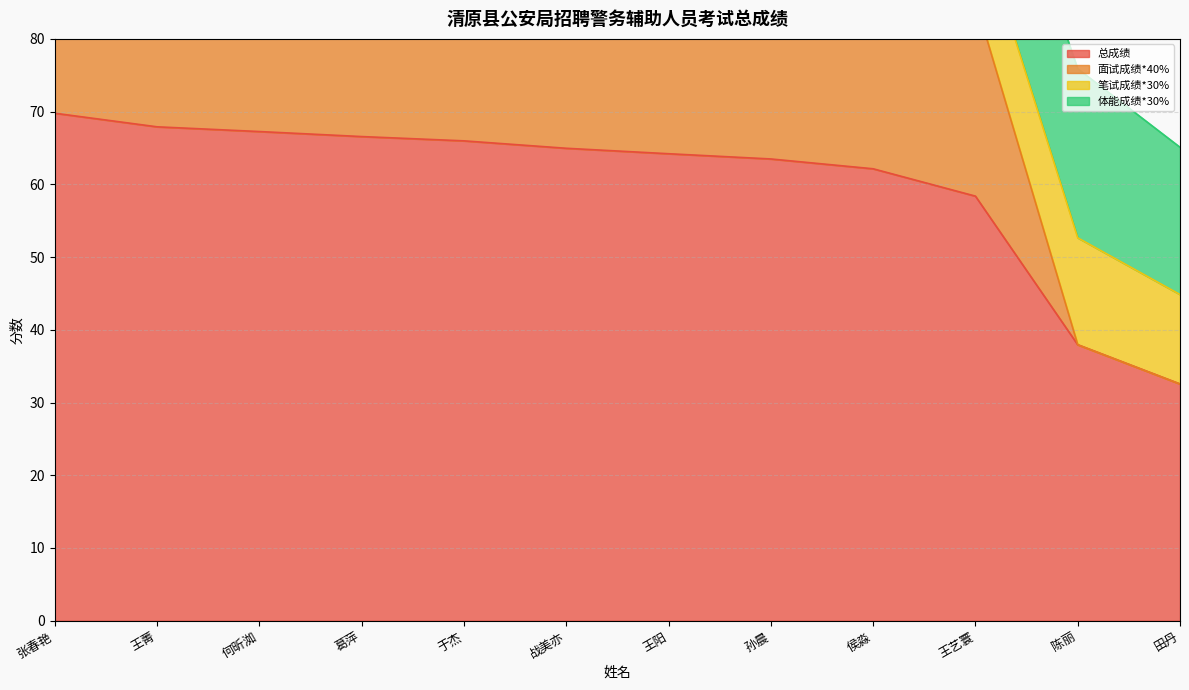

True or false: 面试成绩*40% and 总成绩 intersect in this chart.

False